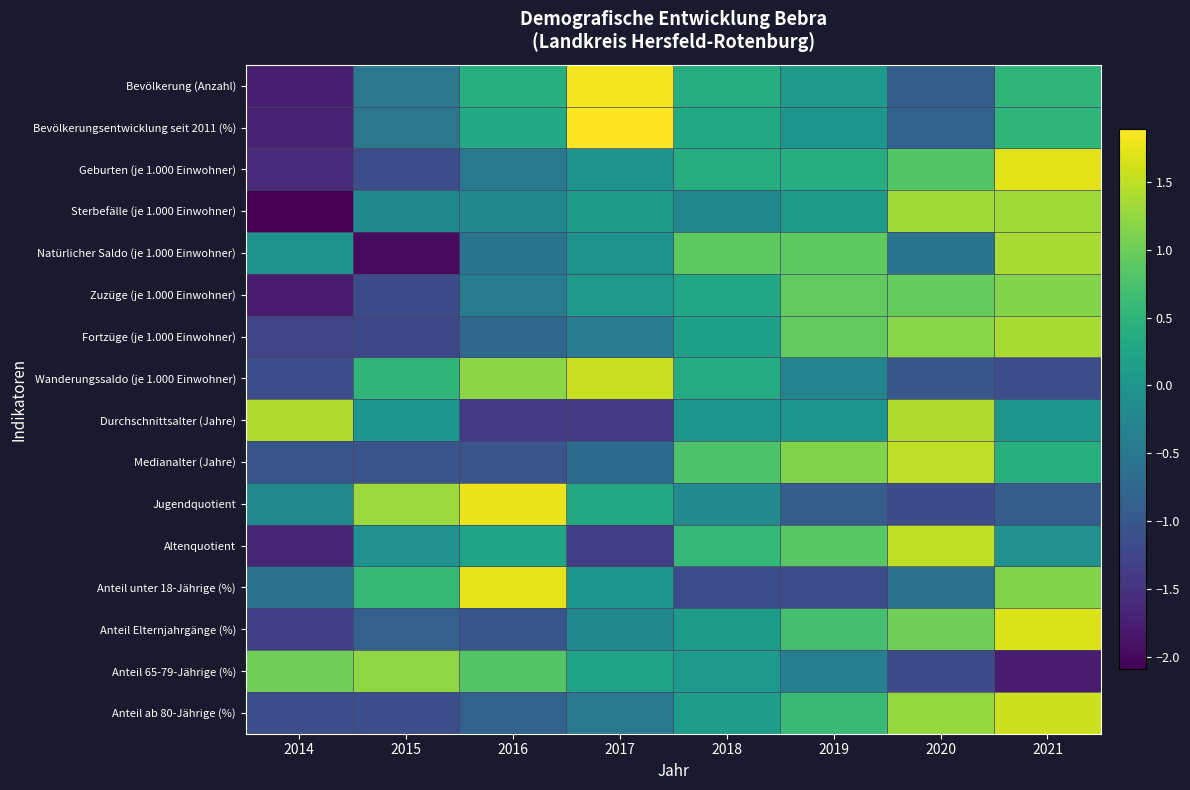

What is the maximum value shown in the chart?

1.9